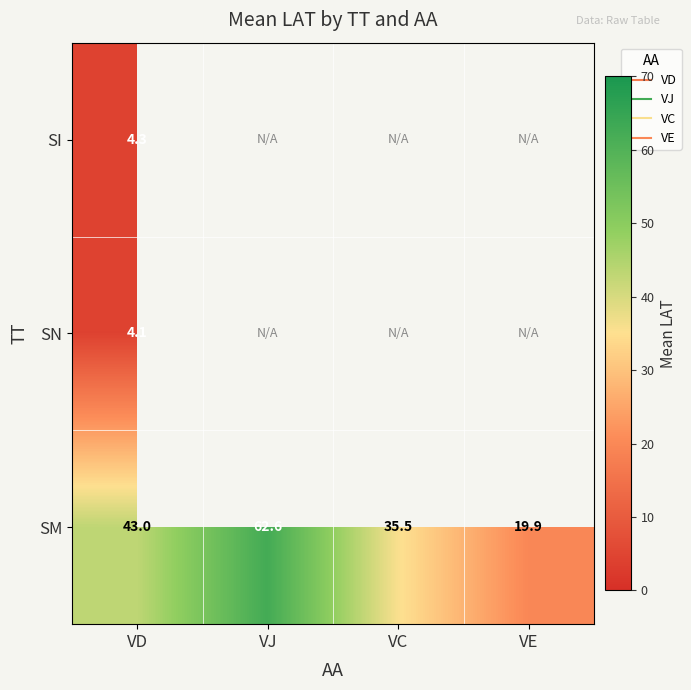

Is it true that SM equals 43.0 at VD?

True